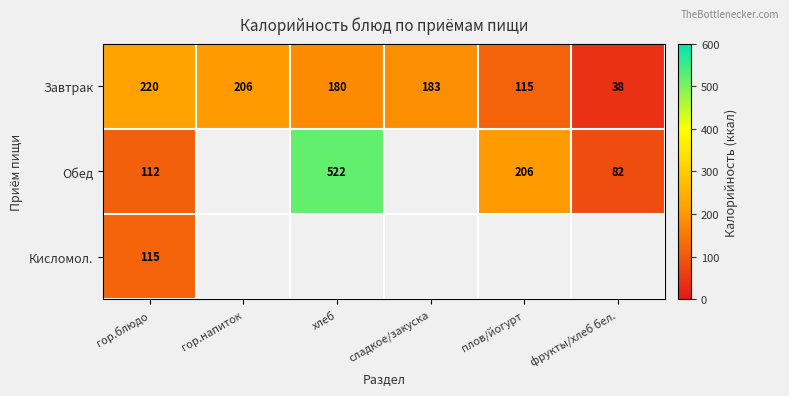

True or false: Завтрак has a value of 55.7 at хлеб.

False